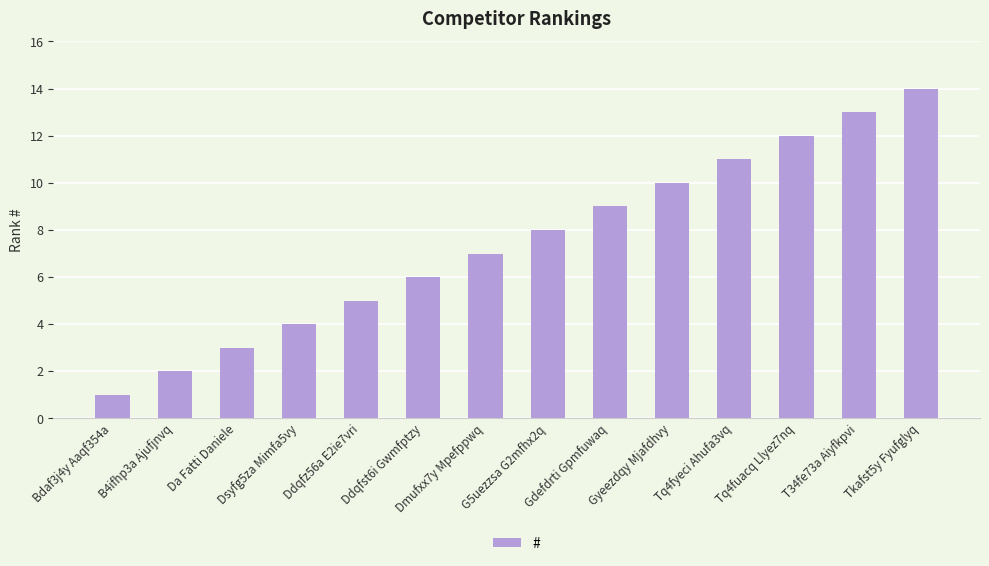

Approximately how many times larger is the value at Tq4fuacq Llyez7nq compared to Tkafst5y Fyufglyq?

0.9